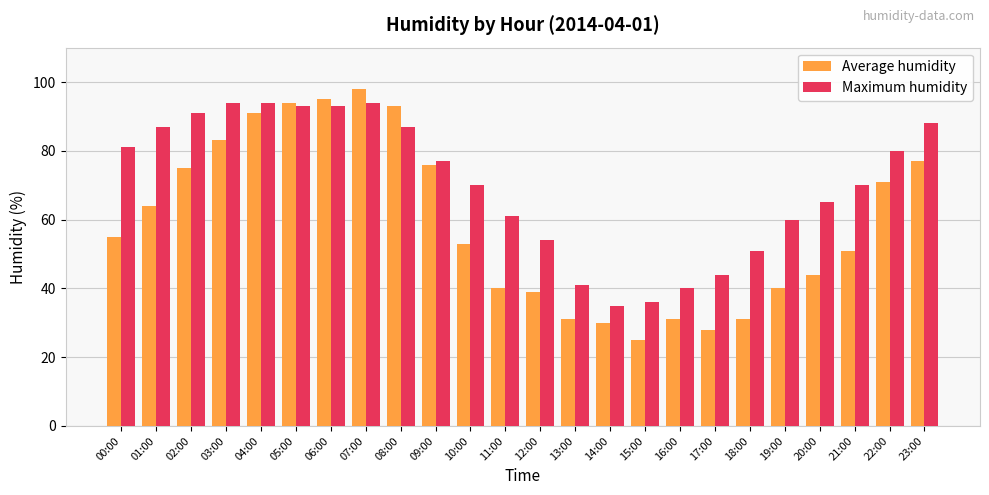

How many data points in Maximum humidity are less than 77?

12